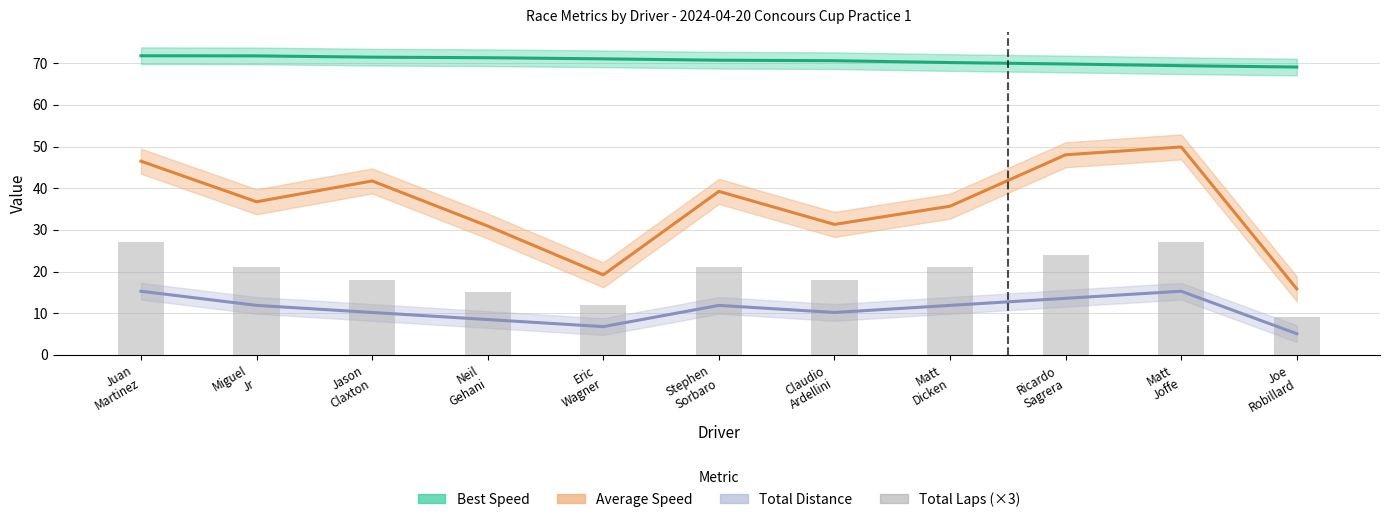

Which label corresponds to the smallest value in the chart?

Joe
Robillard